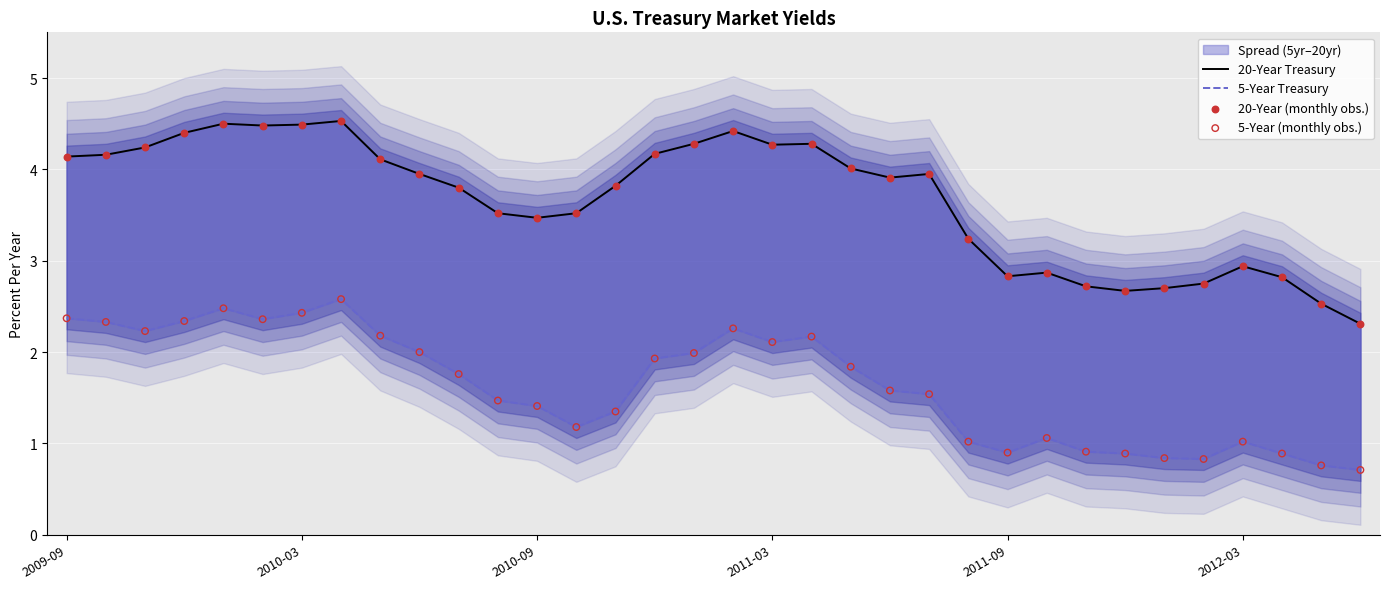

Which series contains the lowest Y value?

5-Year Treasury